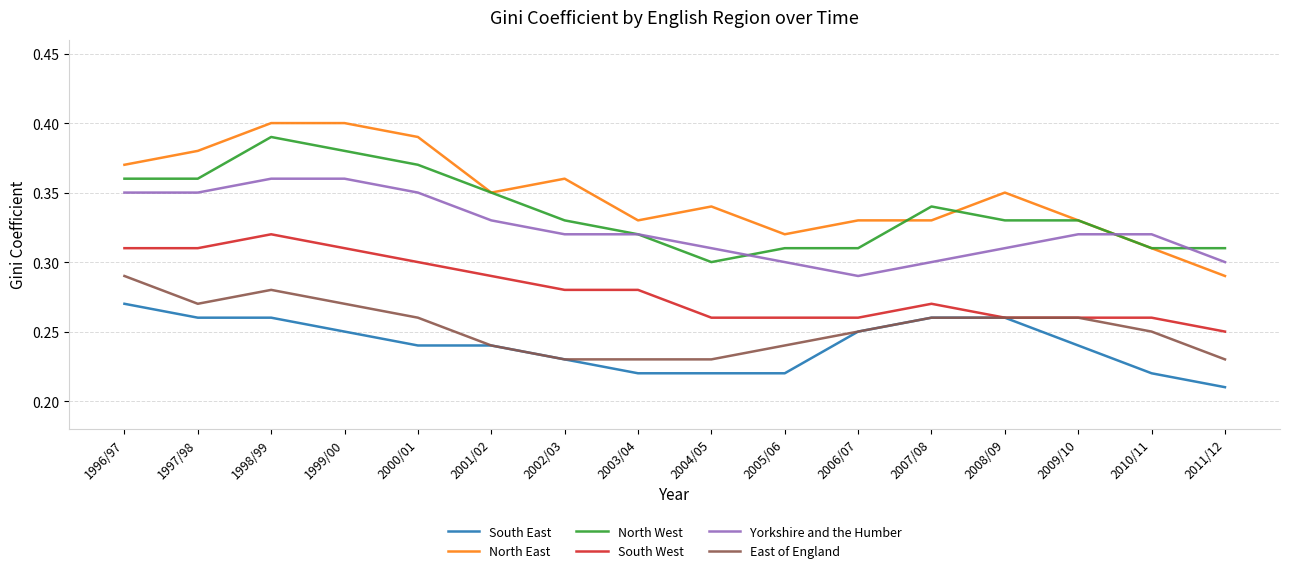

True or false: North East has a value of 0.4 at 1996/97.

True